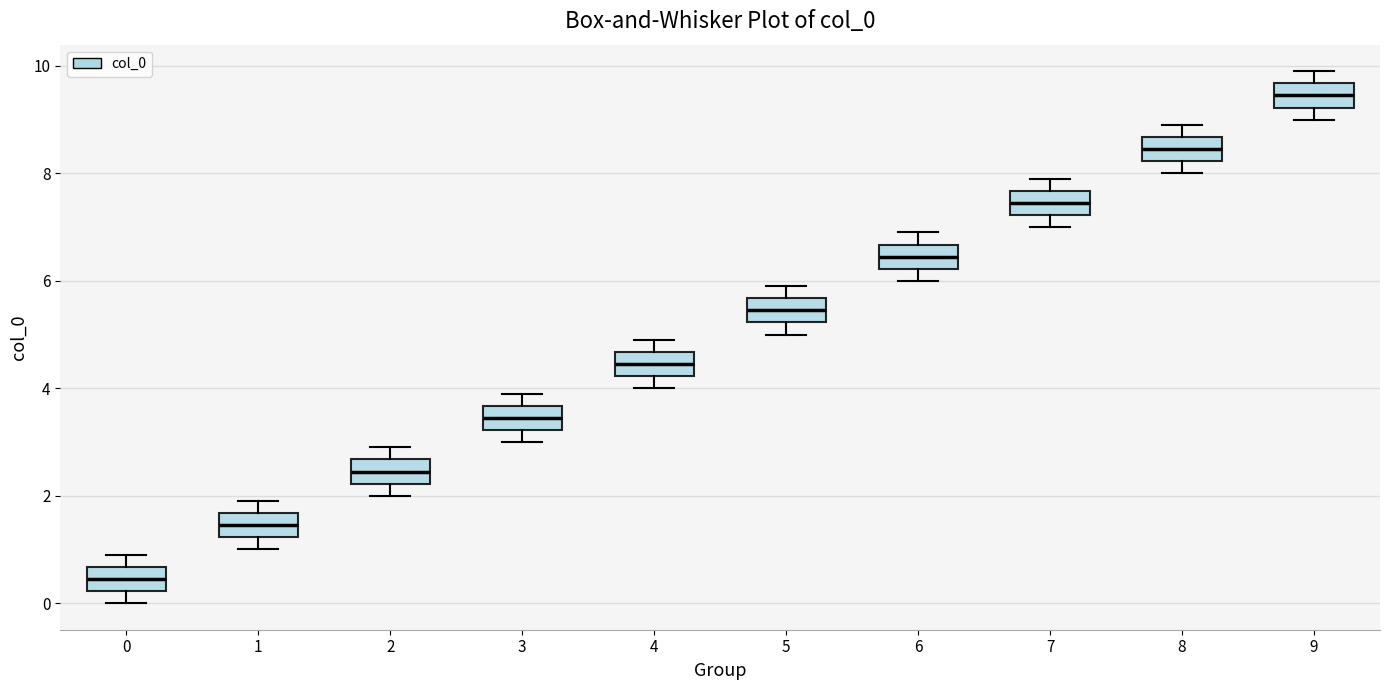

Where does the upper whisker of the box at x = 7 end on the y-axis? The values are not printed on the chart, so give them approximately, as read against the axis.

8.0